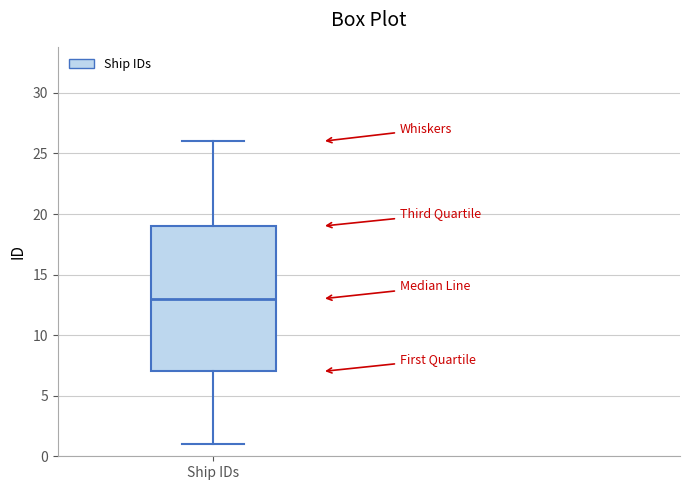

Where is the upper edge of the box for Ship IDs on the y-axis? The values are not printed on the chart, so give them approximately, as read against the axis.

19